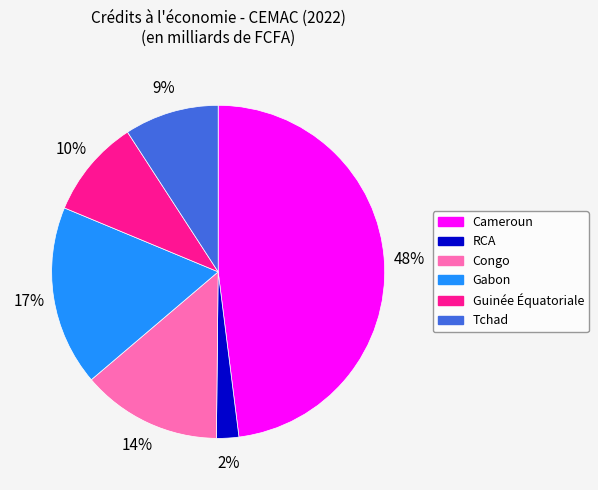

What percentage is the Guinée Équatoriale slice, to the nearest percent?

10%